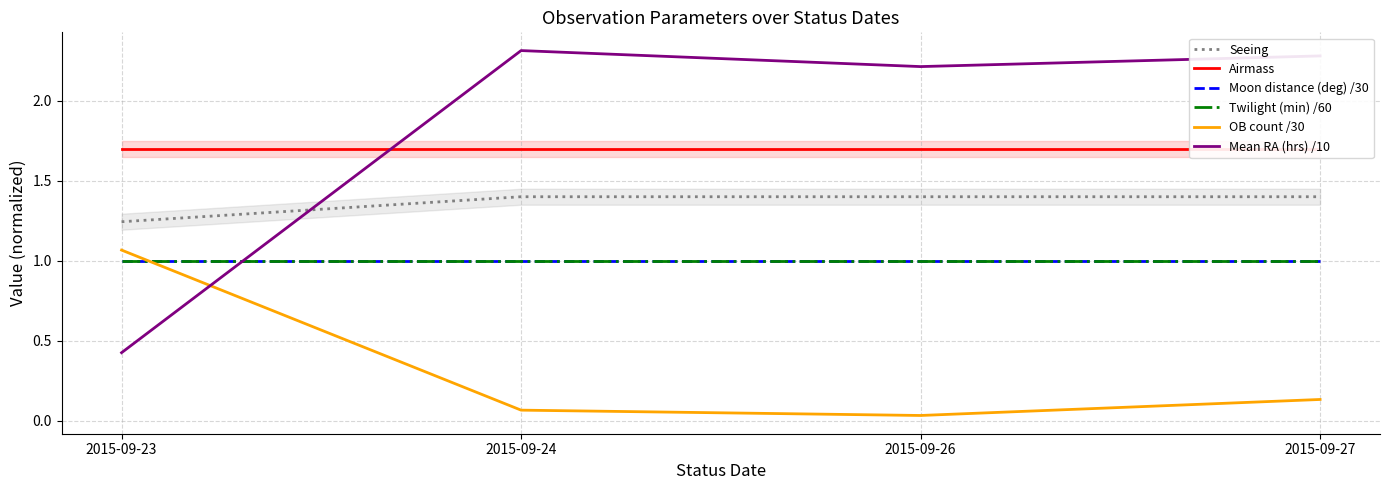

Which series has the widest spread of values?

Mean RA (hrs) /10